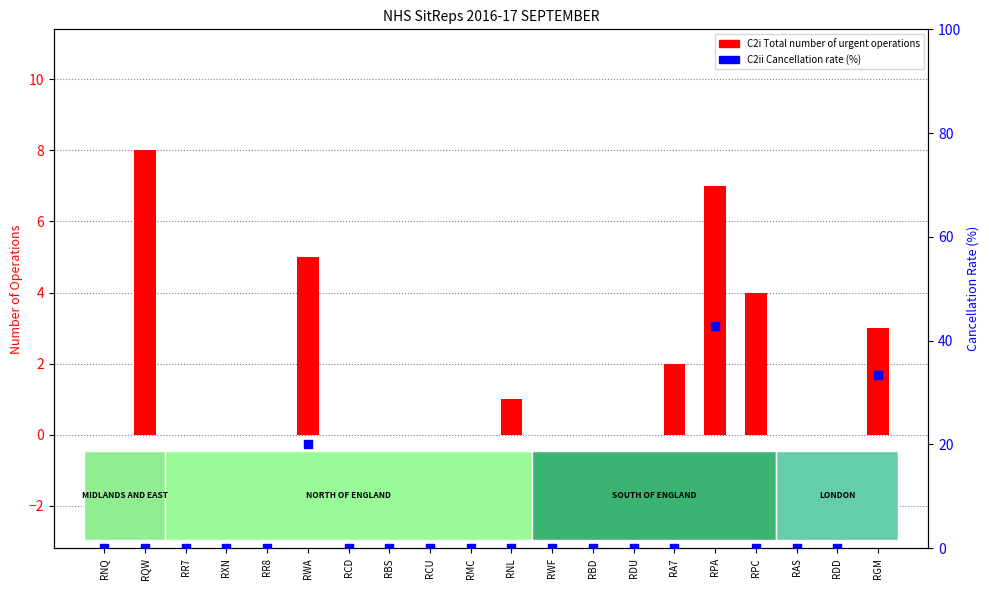

At which category is the sum across all series the highest?

RPA